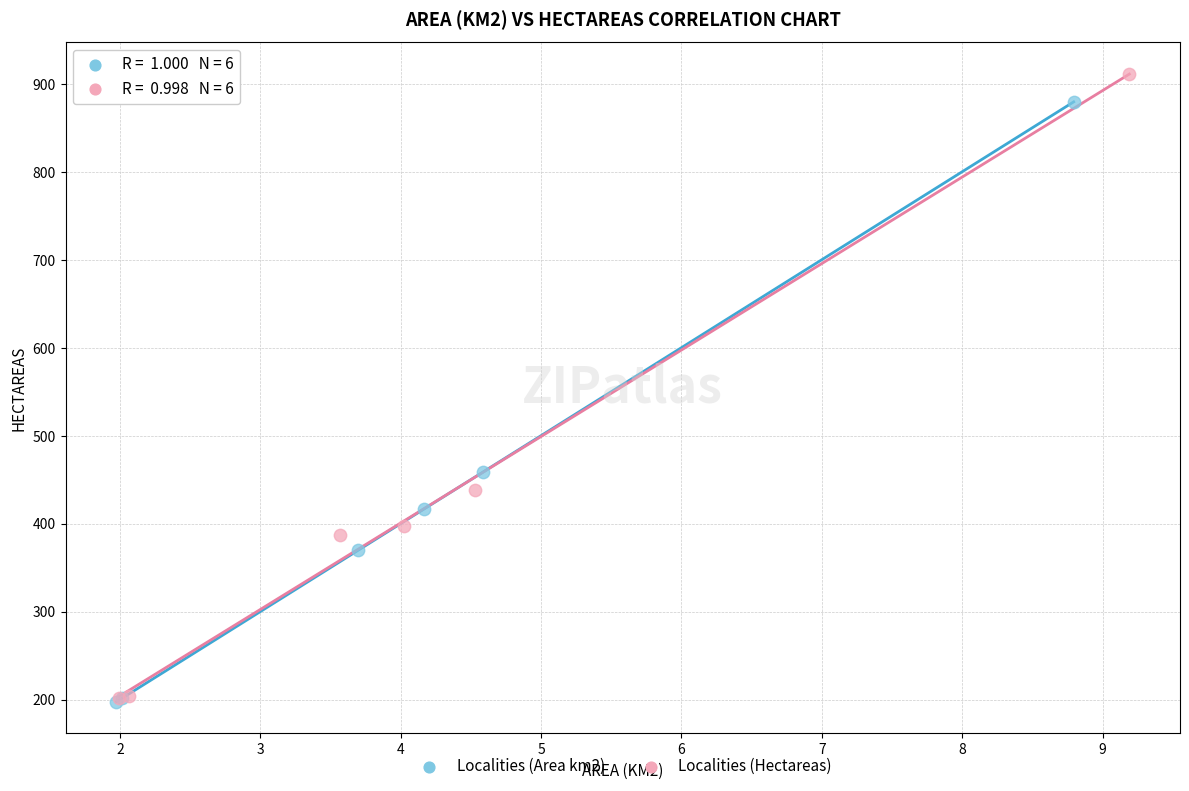

Which series has the widest spread of Y values?

Localities (Hectareas)